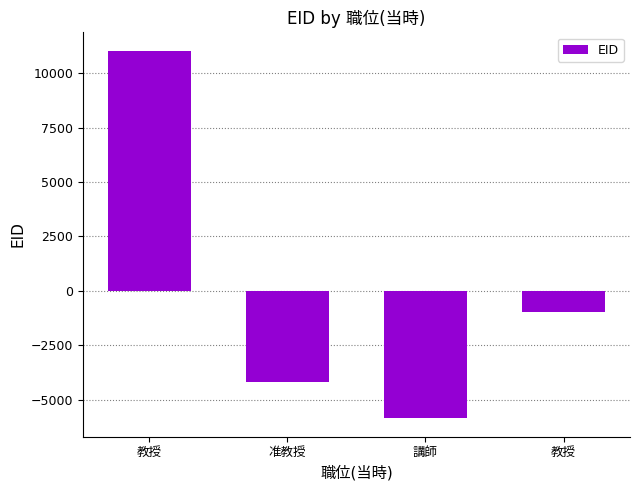

How many categories are shown in the chart?

4